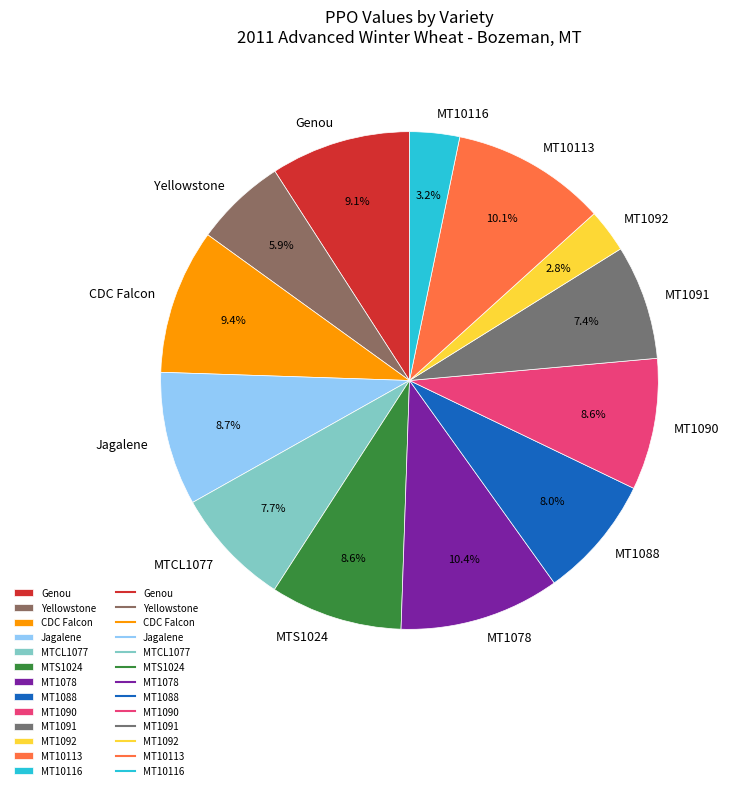

To the nearest percent, what is the average slice percentage?

8%